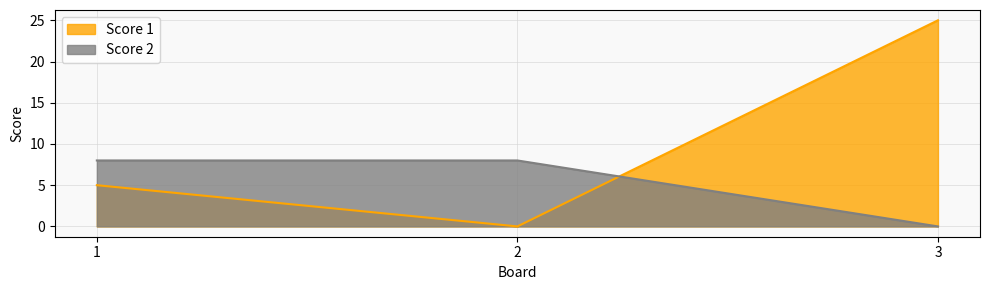

Is it true that Score 1 equals 34 at 3?

False